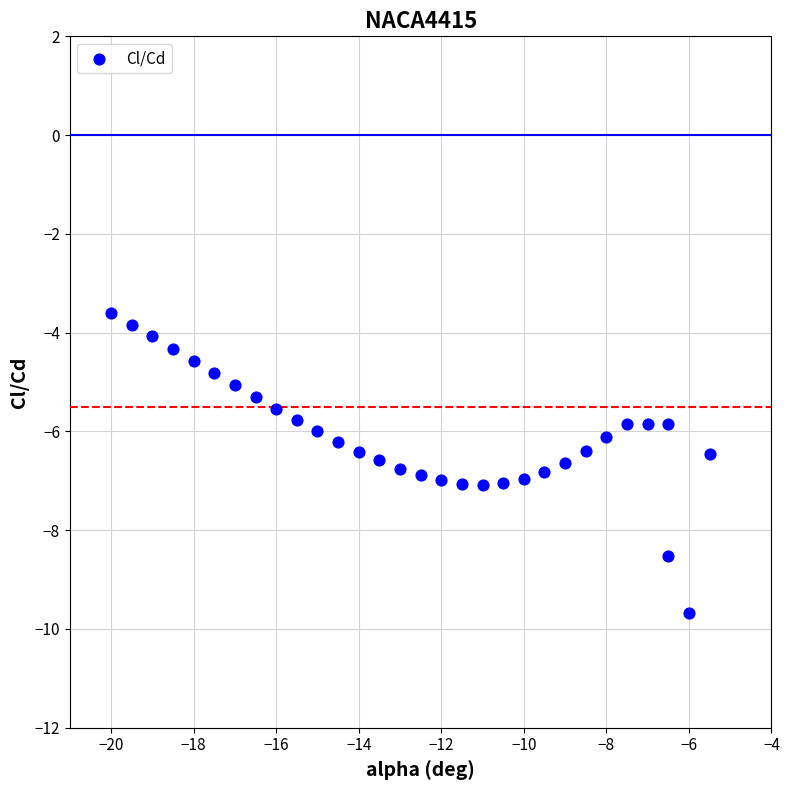

What is the range of Y values (max minus min)?

6.1